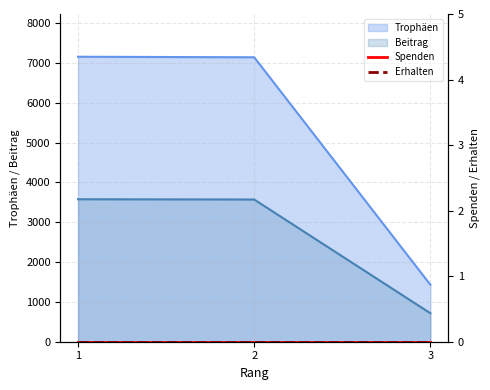

What is the difference between the maximum and minimum values in the Trophäen series?

5724